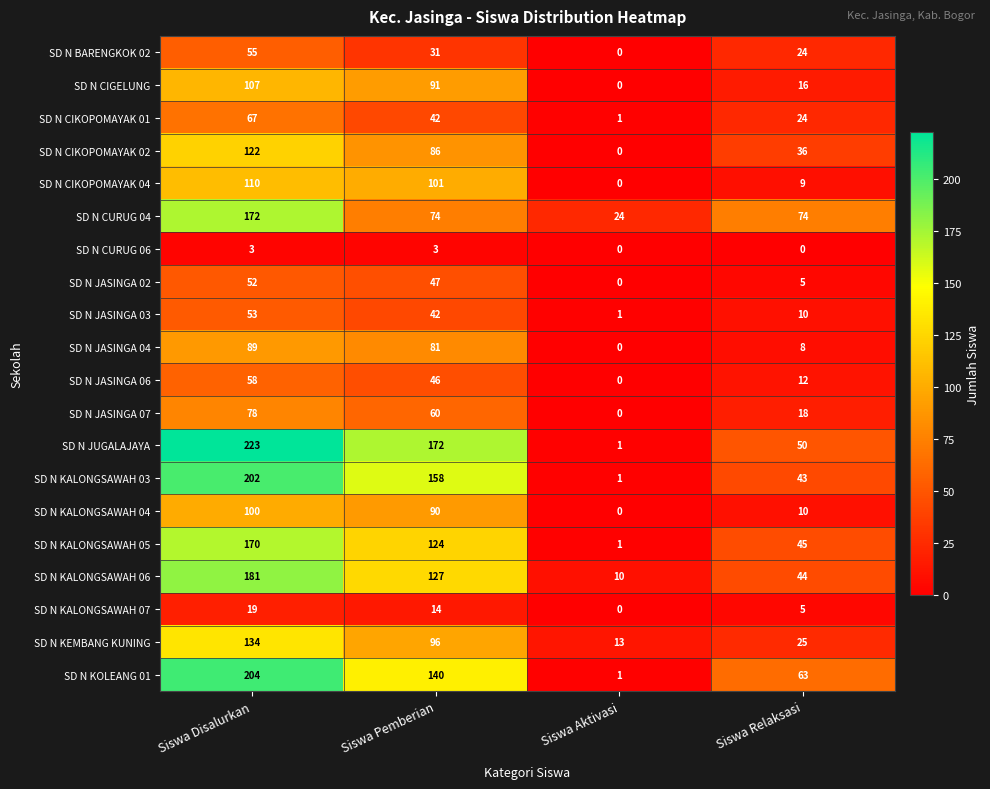

True or false: SD N JASINGA 03 has a value of 25 at Siswa Pemberian.

False